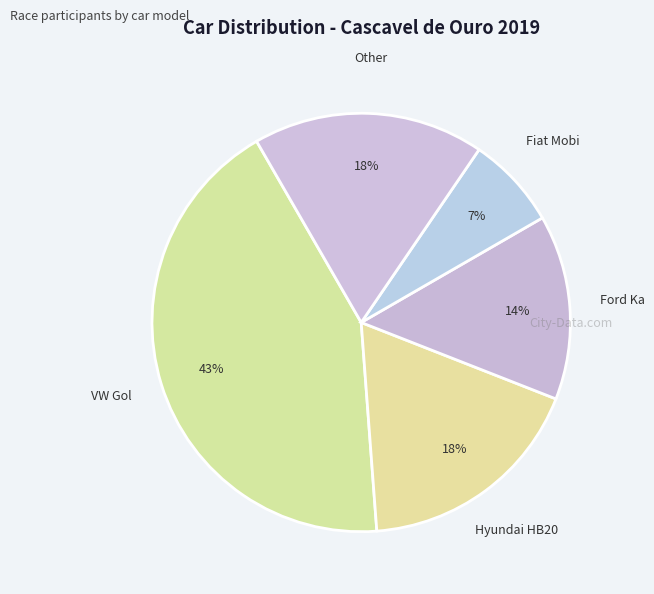

To the nearest percent, what portion does Other represent?

18%